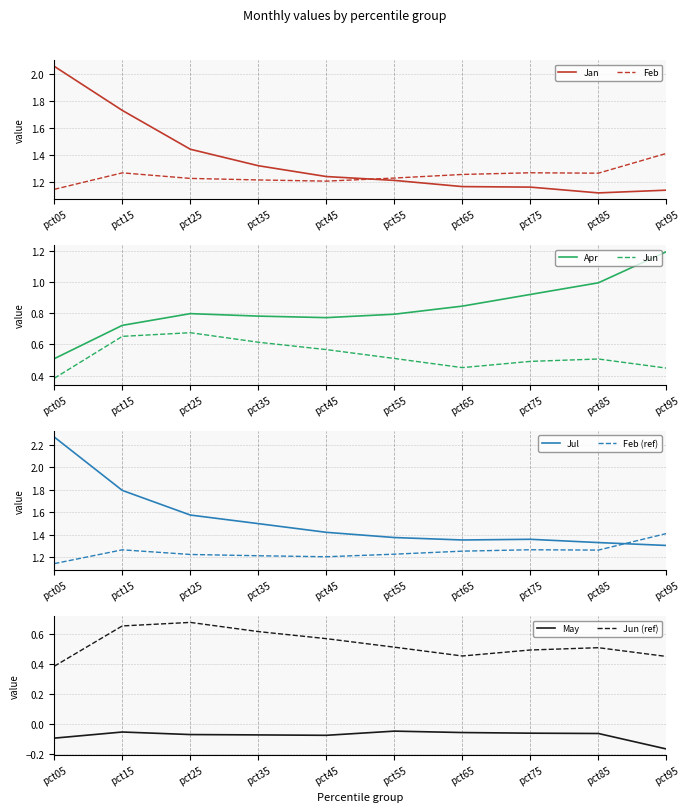

True or false: Apr has a value of 0.3 at pct65.

False